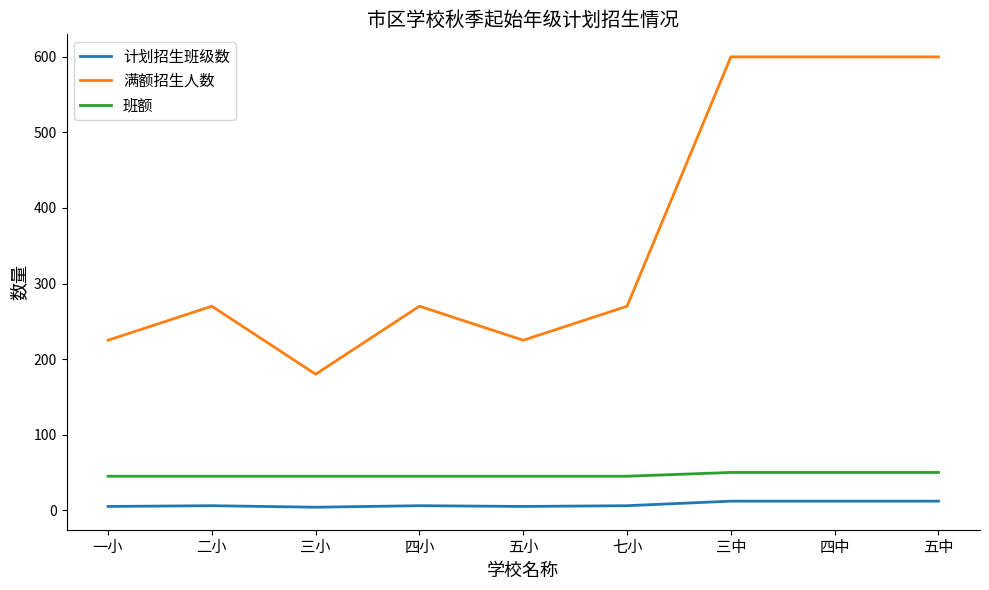

What position from the right is 一小?

9